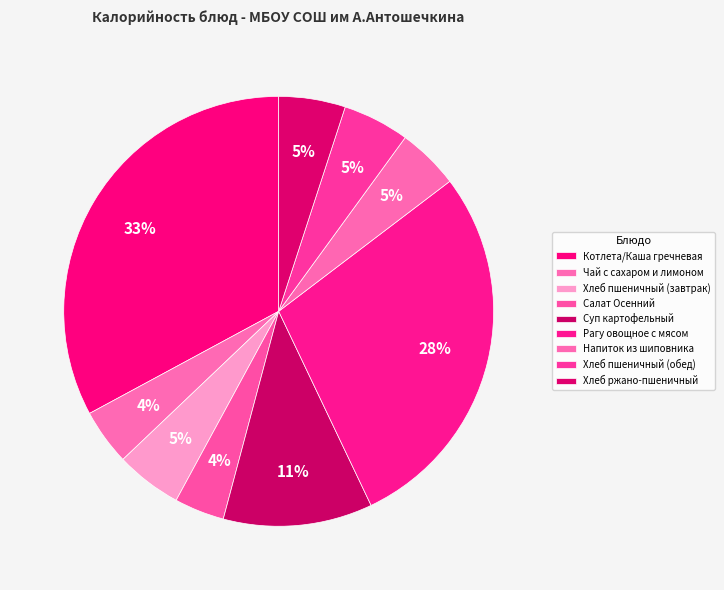

True or false: Салат Осенний accounts for 12% of the total.

False